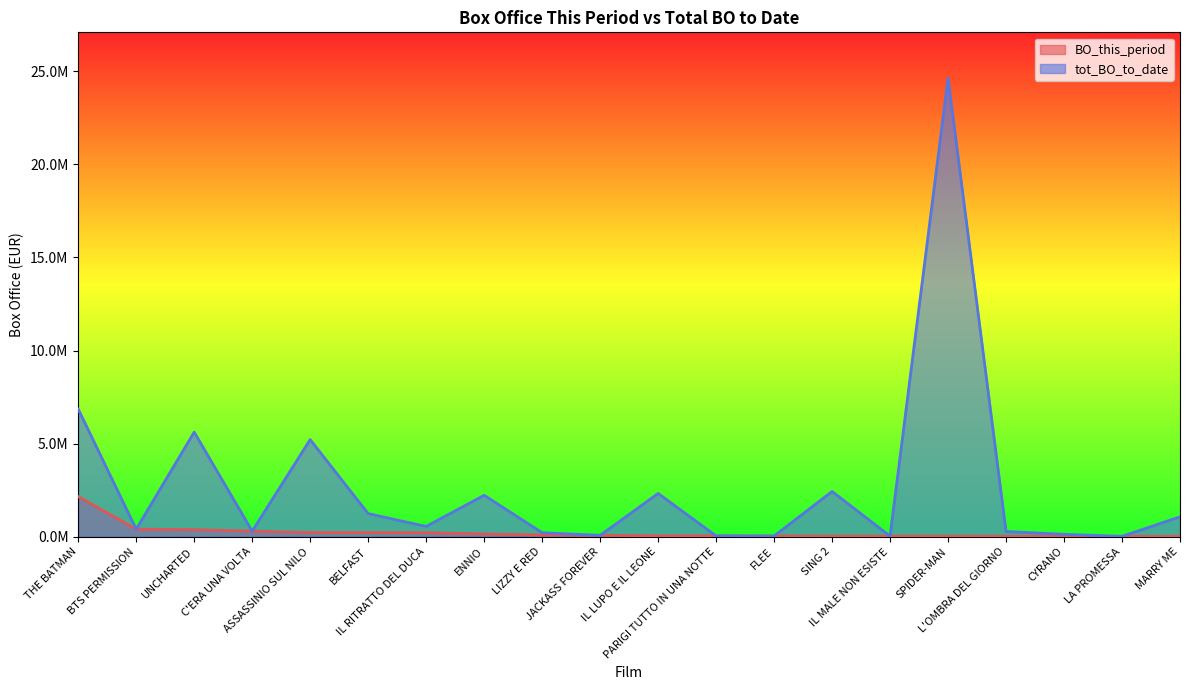

Is the value of tot_BO_to_date at SPIDER-MAN greater than the value of BO_this_period at L'OMBRA DEL GIORNO?

Yes